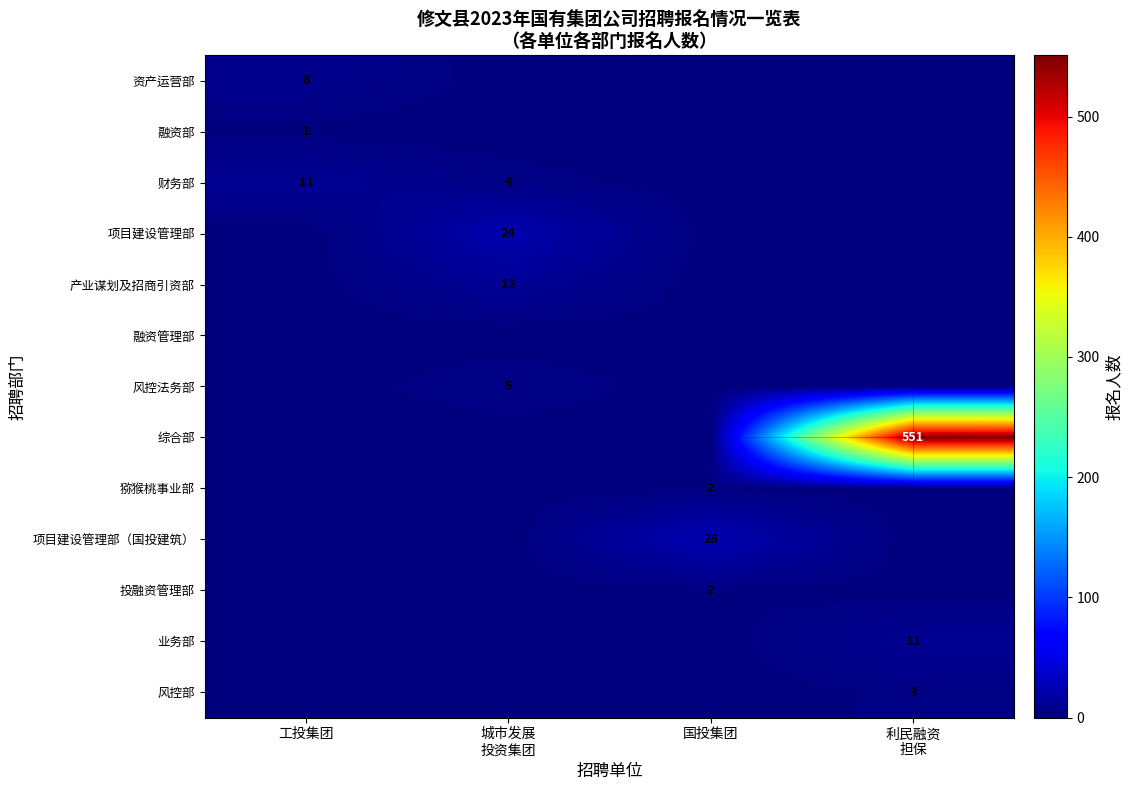

What is the spread (max minus min) of values at 工投集团?

11